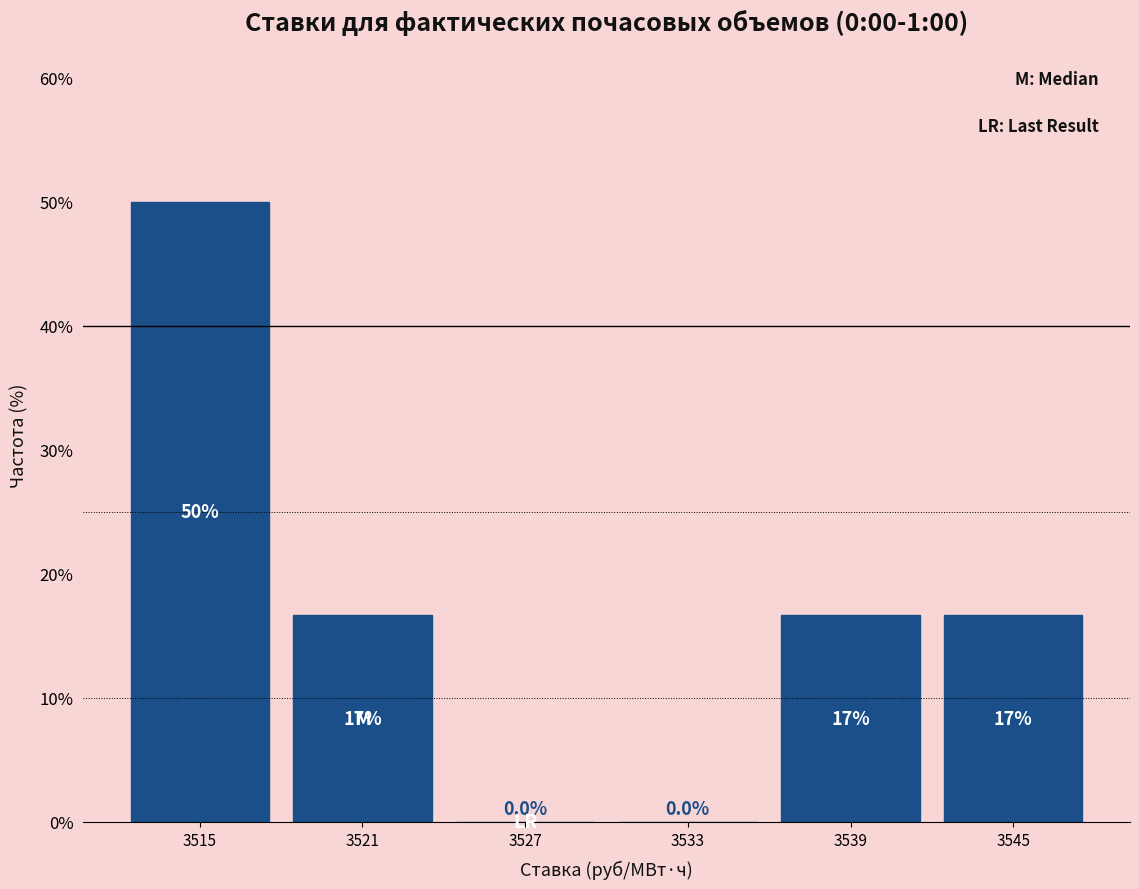

Reading left to right, what are all the values shown in this chart?

3515=50.0	3521=16.7	3527=0.0	3533=0.0	3539=16.7	3545=16.7